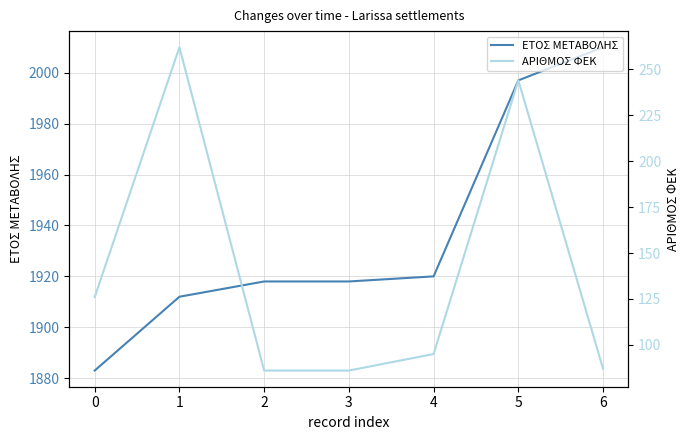

Between 5 and 6, which is larger?

6